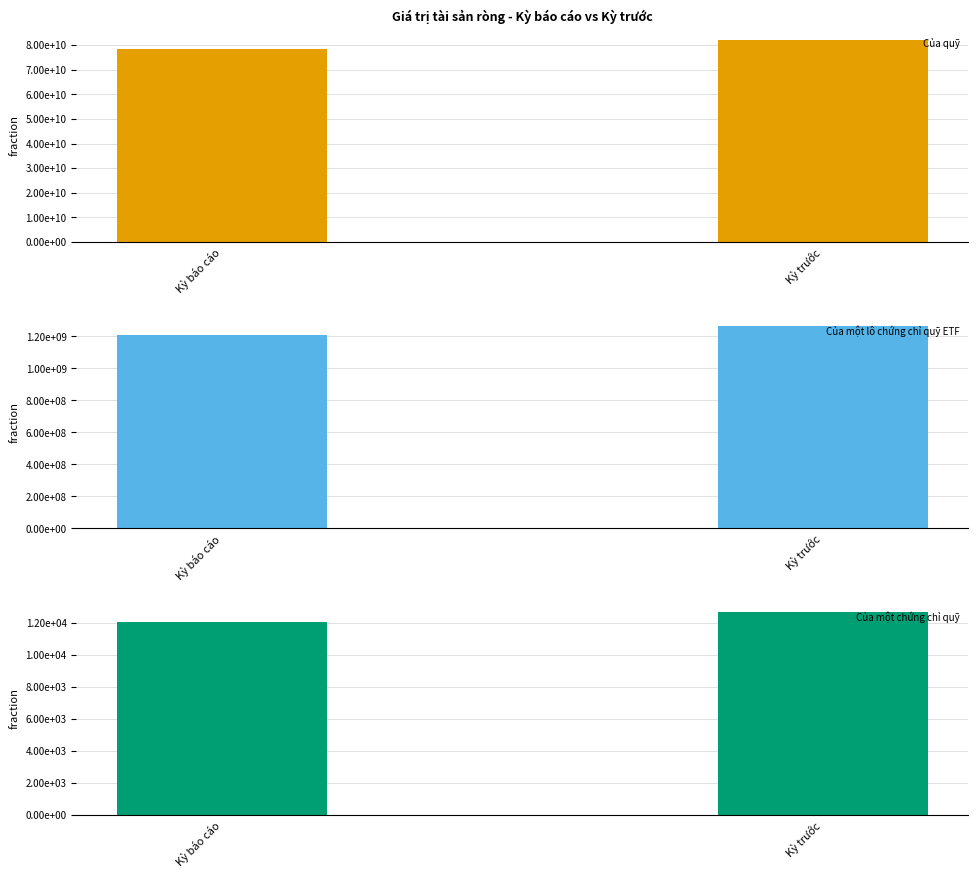

At how many categories does at least one series exceed 32643513383?

2